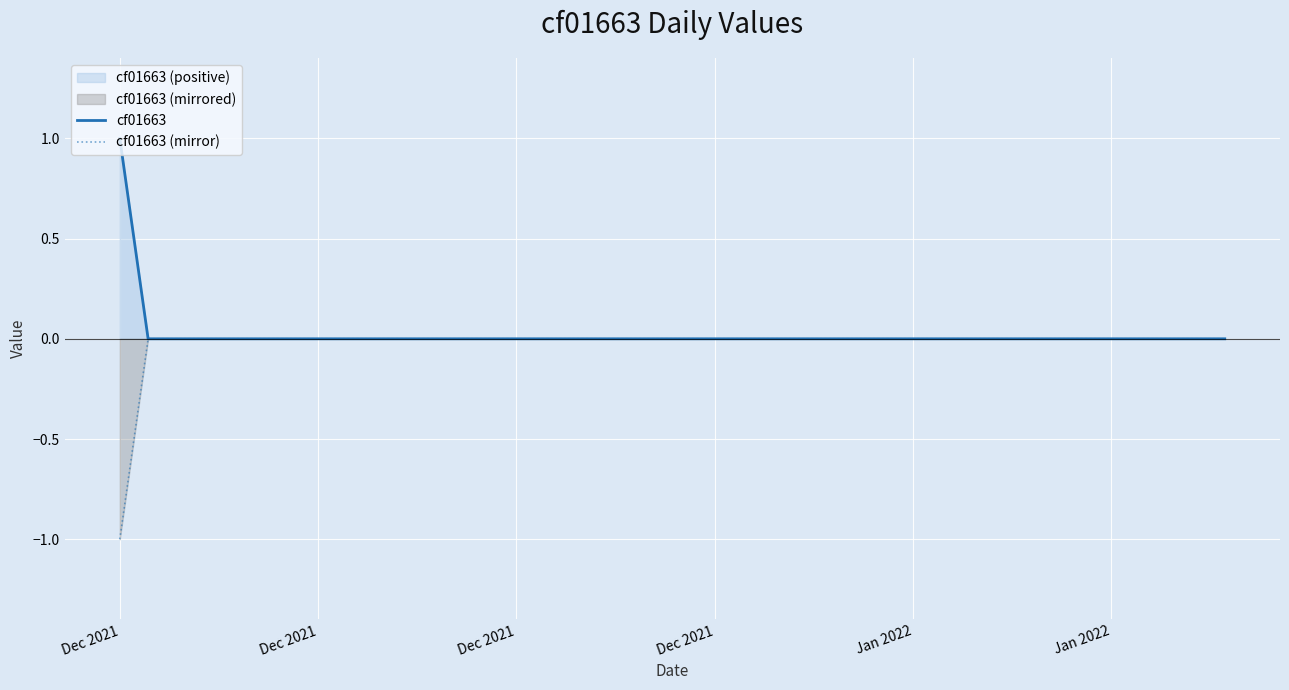

True or false: cf01663 and cf01663 (mirror) intersect in this chart.

False